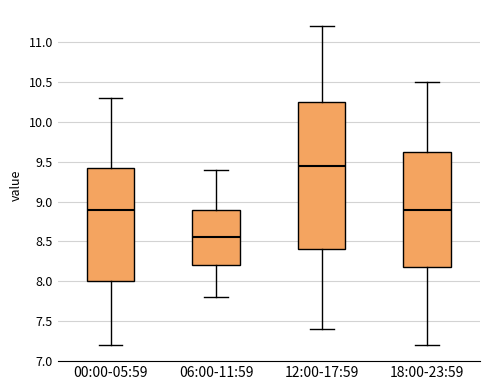

Which box's median line is the highest?

12:00-17:59